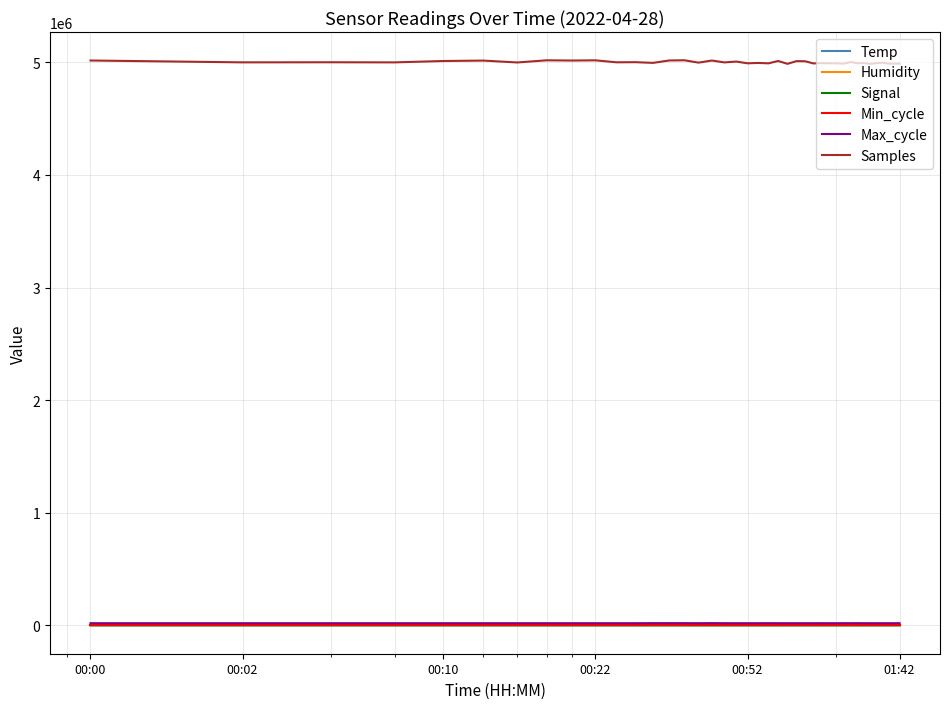

Which series has the largest range (max minus min)?

Samples